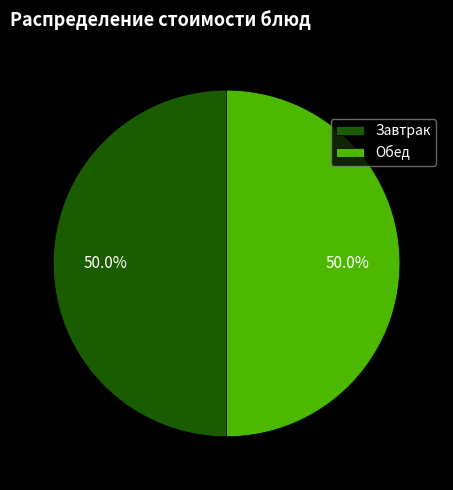

What is the ratio of the value at Завтрак to the value at Обед?

1.0